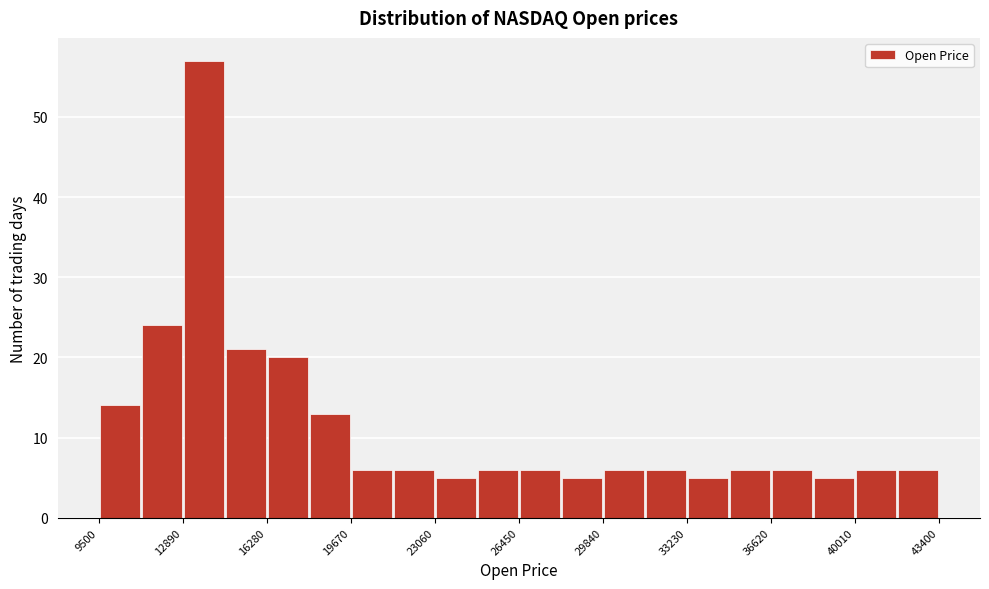

Read against the x-axis, roughly where is the centre of the tallest bar?

13500